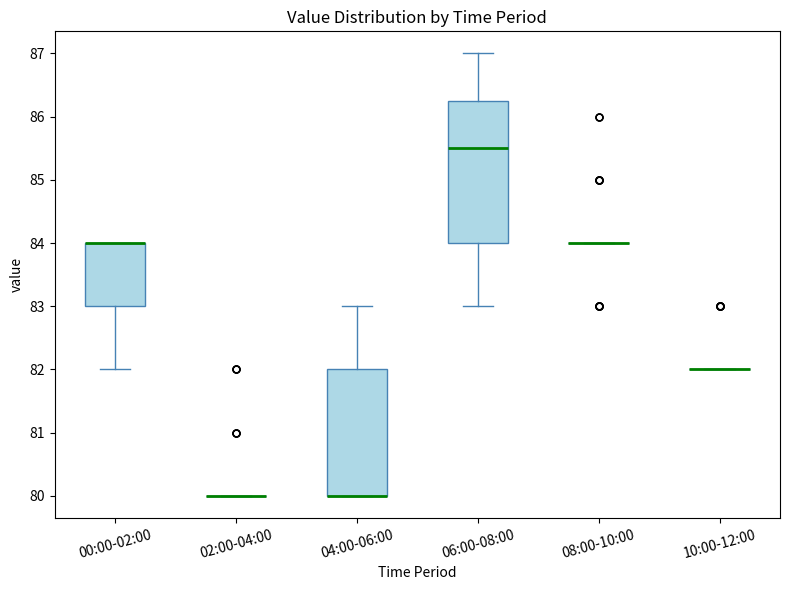

Reading left to right, transcribe this box plot: for each box, give where its median line is, the range the box spans, and where its two whiskers end, as read against the y-axis. The values are not printed on the chart, so give them approximately, as read against the axis.

00:00-02:00: median 84.0 (drawn on the box's upper edge), box 83.0 to 84.0, whiskers 82.0 to 84.0
02:00-04:00: box collapsed to a line at 80.0, whiskers 80.0 to 80.0
04:00-06:00: median 80.0 (drawn on the box's lower edge), box 80.0 to 82.0, whiskers 80.0 to 83.0
06:00-08:00: median 85.5, box 84.0 to 86.3, whiskers 83.0 to 87.0
08:00-10:00: box collapsed to a line at 84.0, whiskers 84.0 to 84.0
10:00-12:00: box collapsed to a line at 82.0, whiskers 82.0 to 82.0